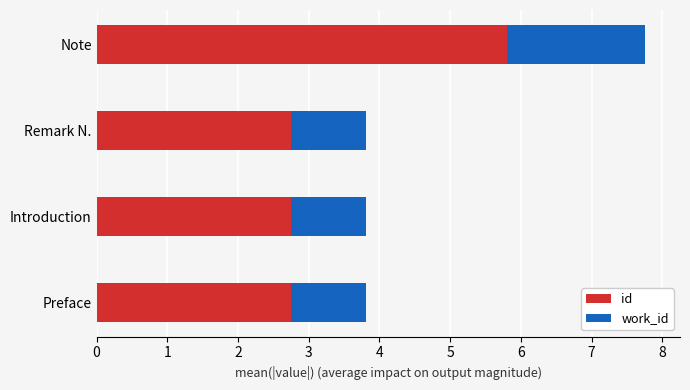

The id series shows 5.8 at Note. True or false?

True